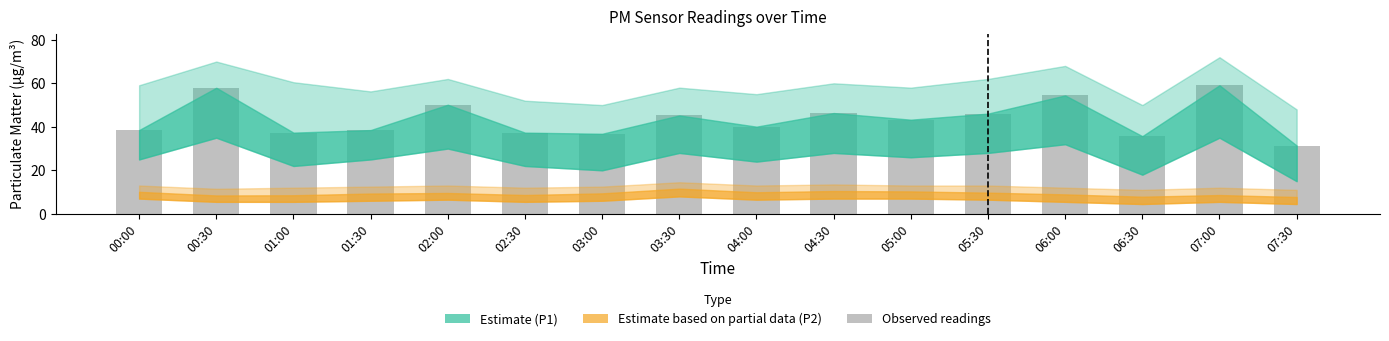

Which category has the lowest value across all series?

07:30